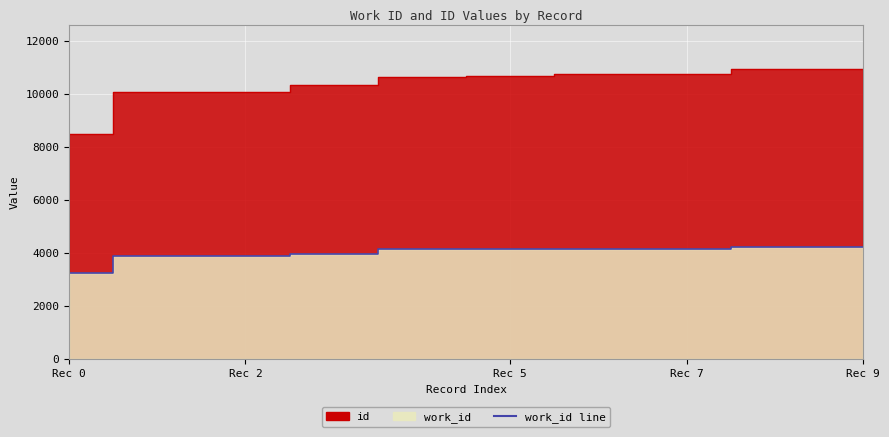

Is it true that id equals 8496 at Rec 0?

True